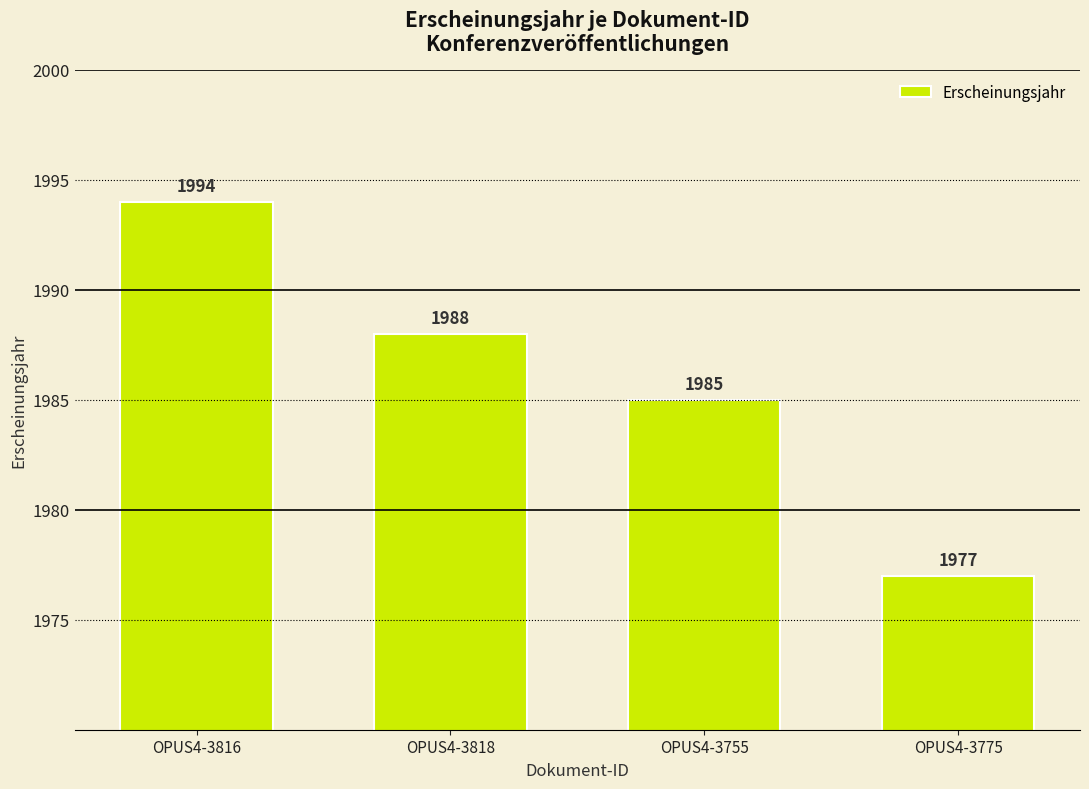

How many bars are there in total?

4